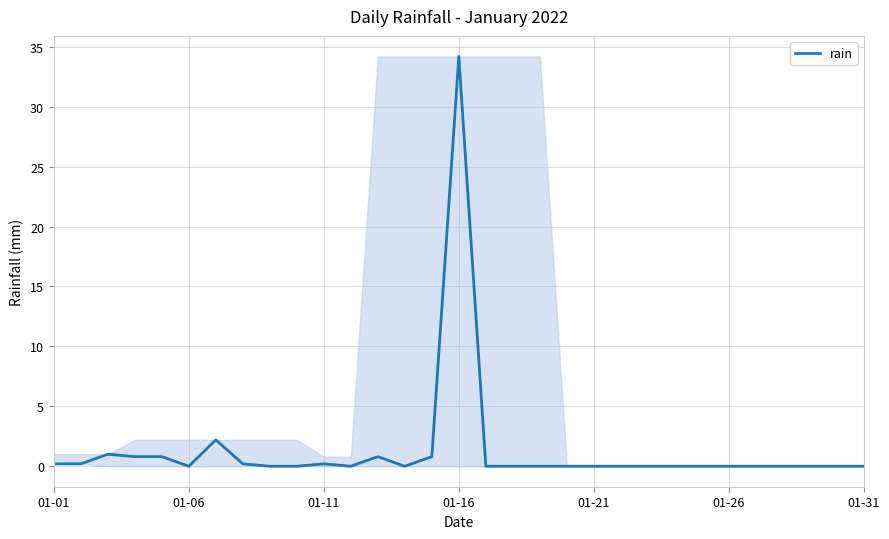

How many lines are shown in the chart?

1